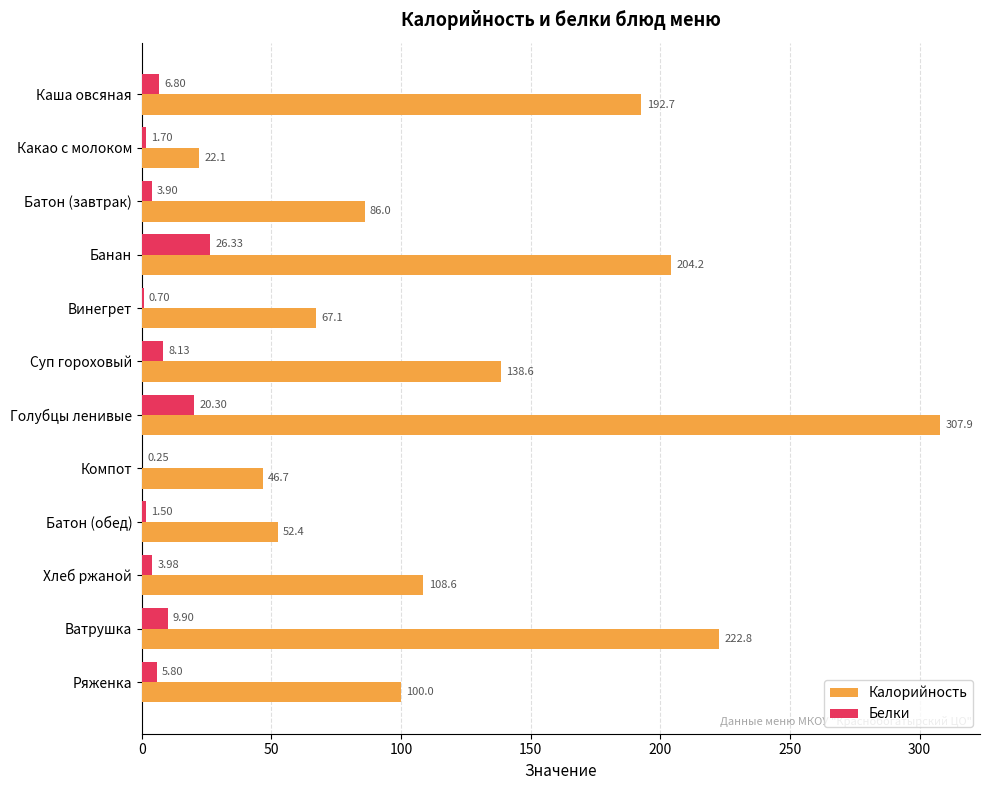

Which category has the highest value in the Белки series?

Банан